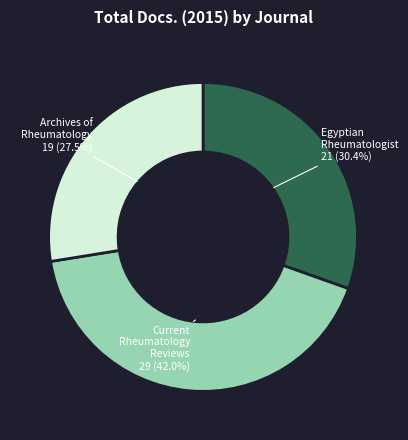

Does any single category account for the majority?

No